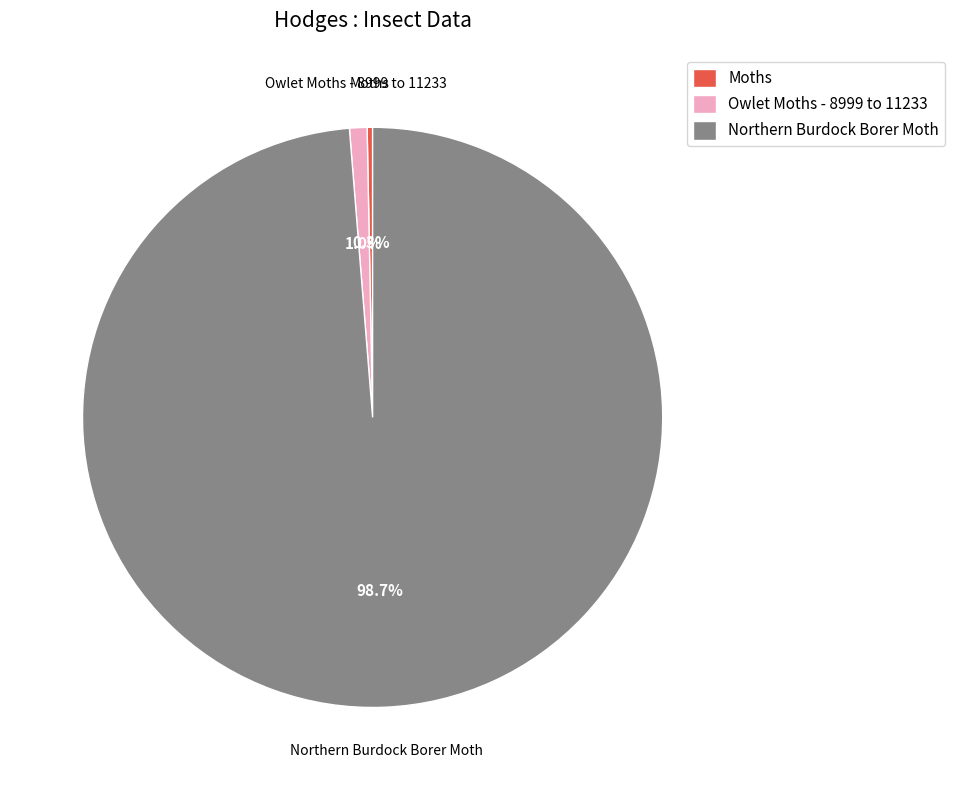

To the nearest percent, what is the combined percentage of Northern Burdock Borer Moth and Owlet Moths - 8999 to 11233?

100%